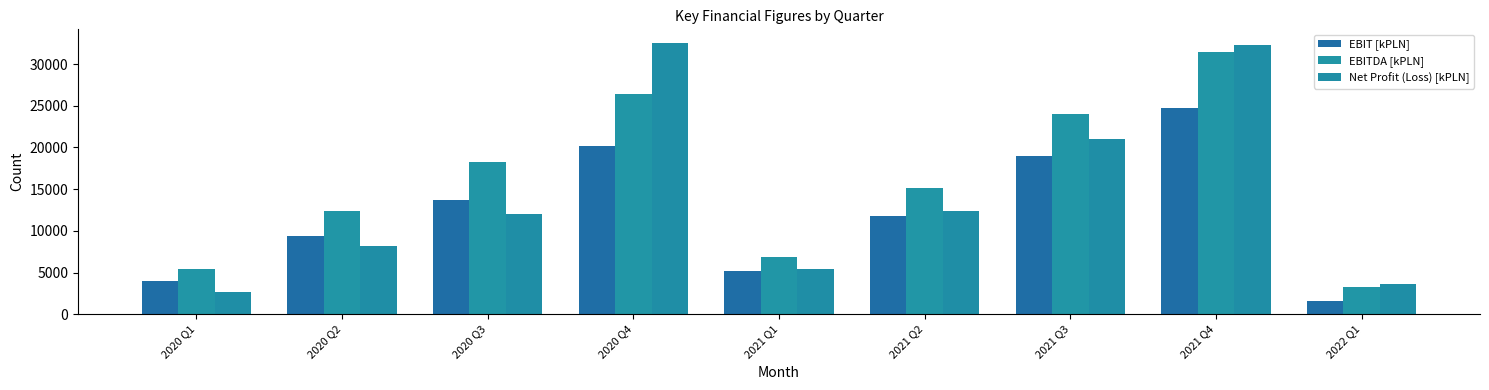

What is the label of the 5th bar from the right?

2021 Q1